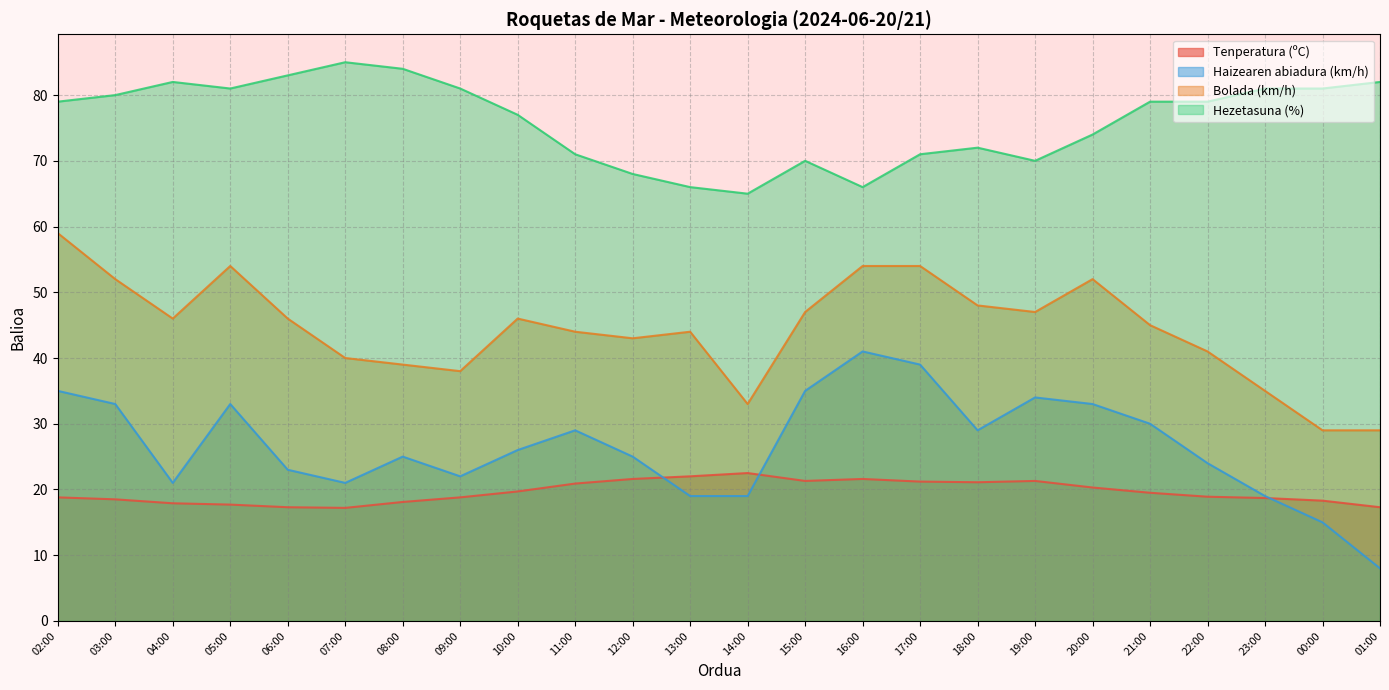

Which category has the lowest value in the Tenperatura (ºC) series?

07:00